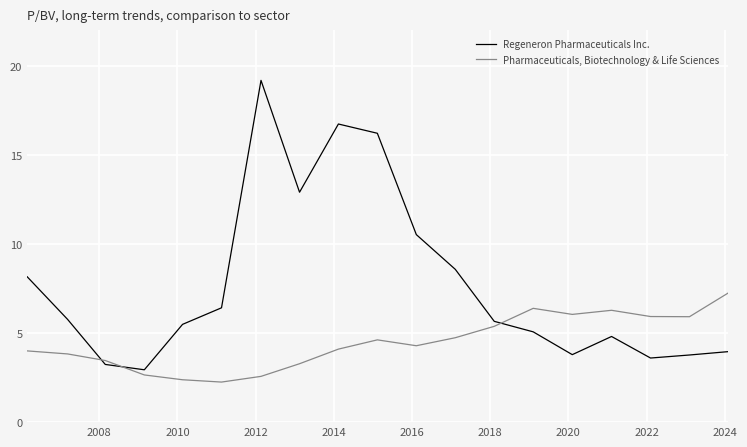

Which series has the largest total across all categories?

Regeneron Pharmaceuticals Inc.